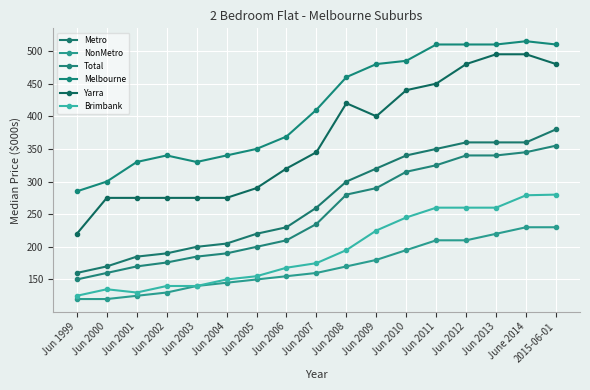

True or false: Brimbank and Melbourne cross at least once.

False